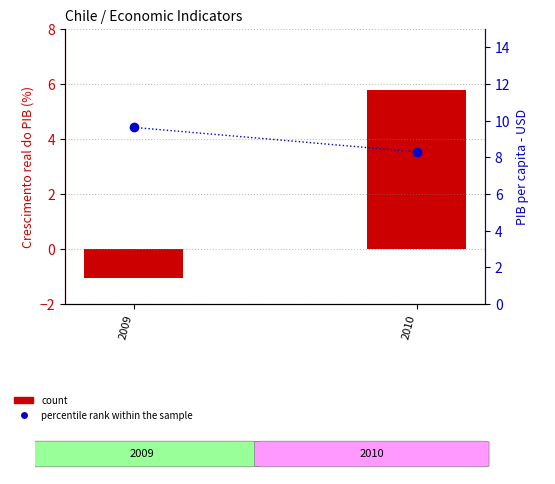

At which label is percentile rank within the sample closest to 8?

2010